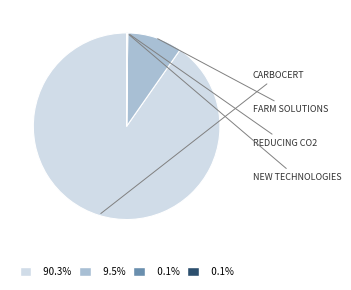

Is there any slice that represents more than half of the pie?

Yes